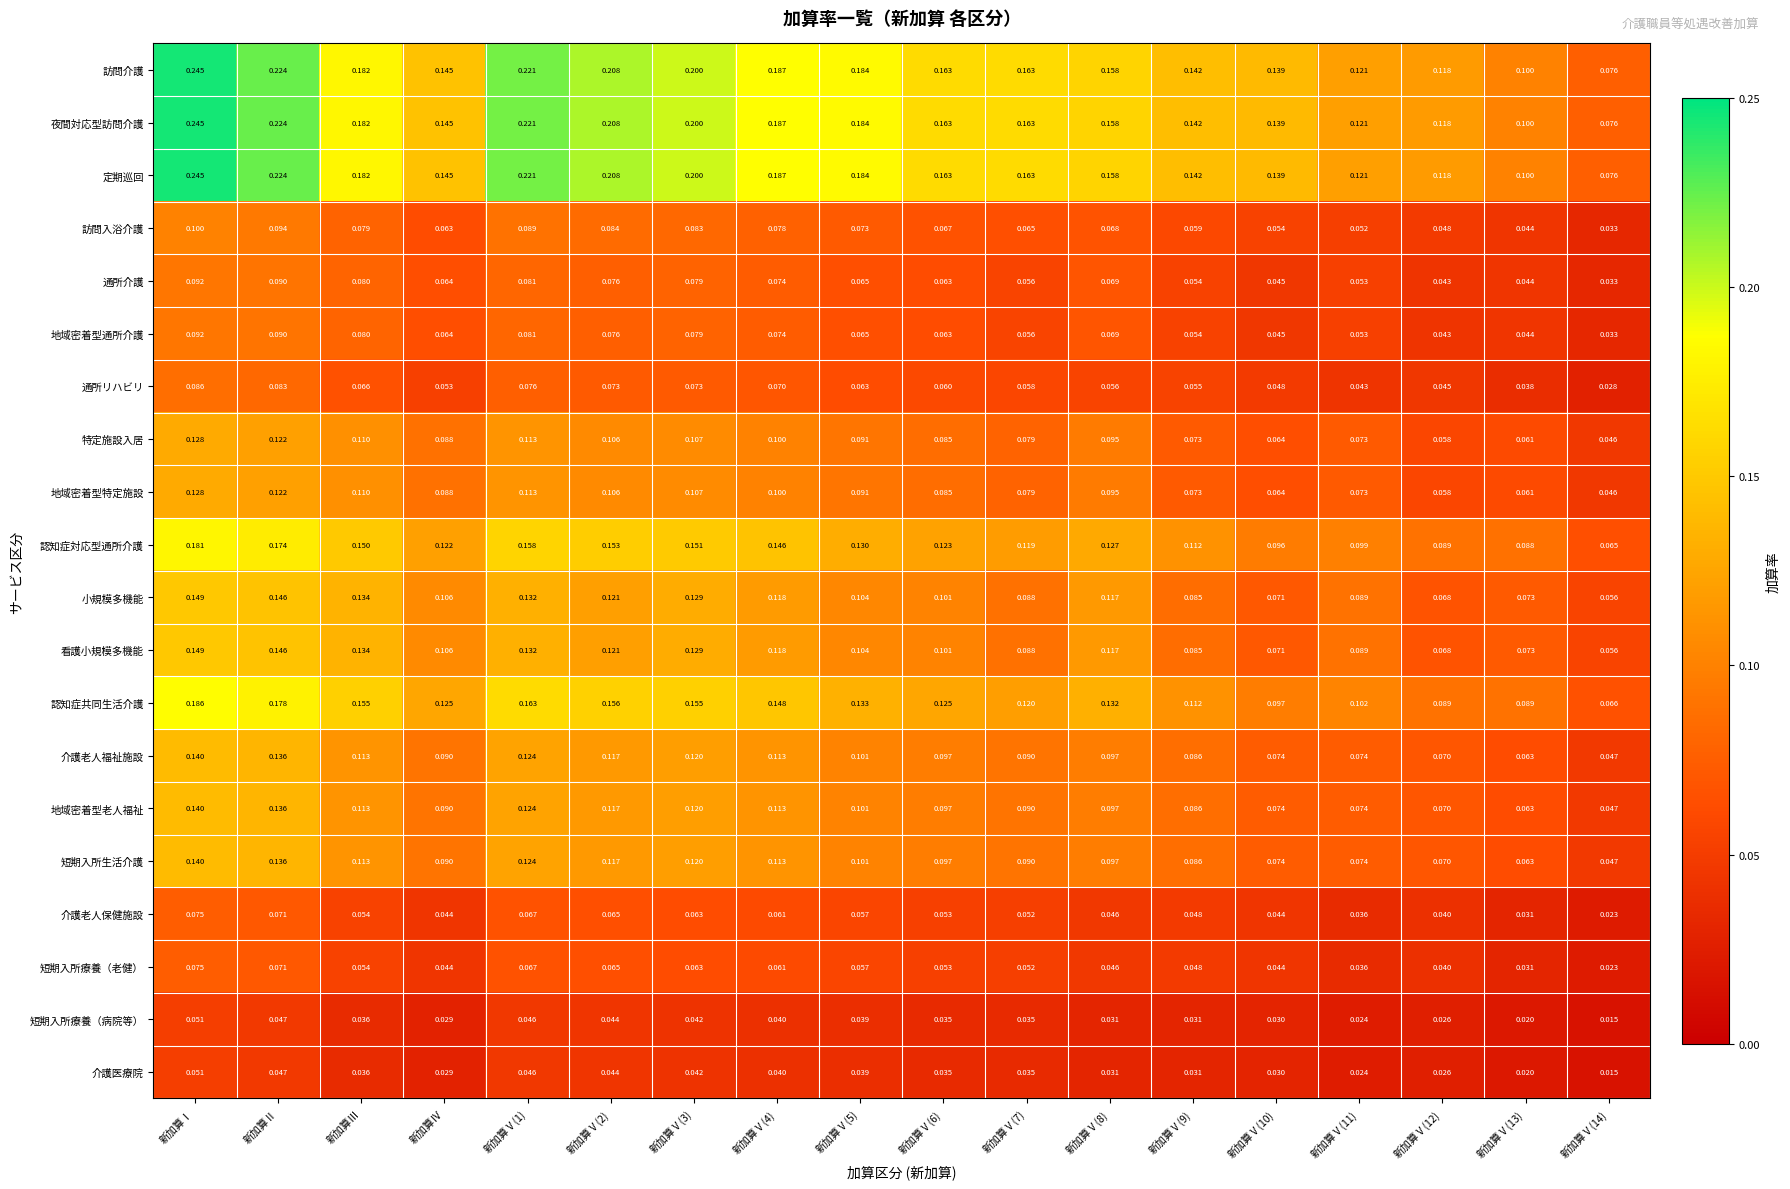

At which category does the chart reach its peak across all series?

新加算Ⅰ